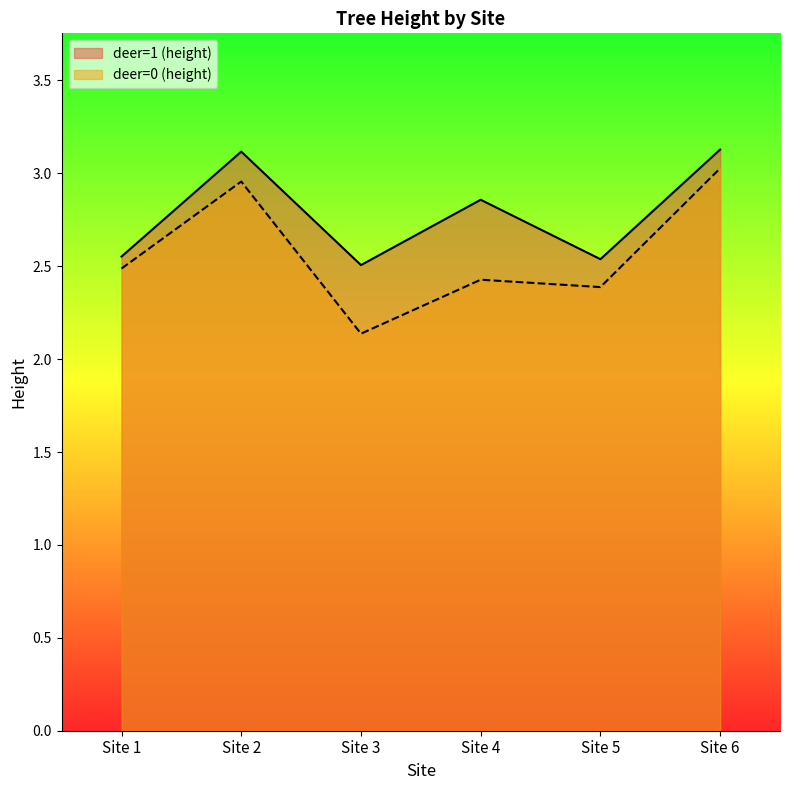

At how many categories does at least one series exceed 2?

6